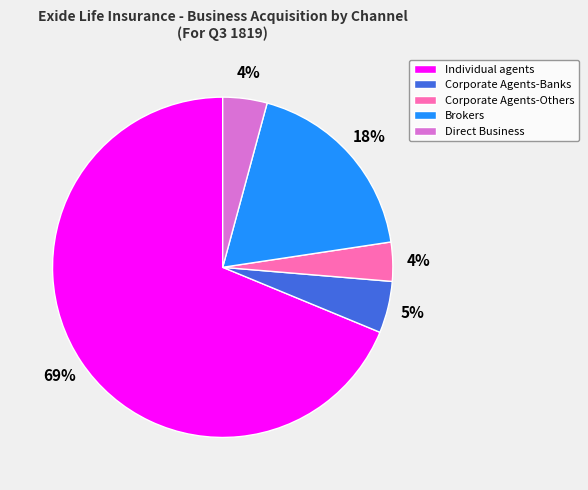

To the nearest percent, what portion does Brokers represent?

18%